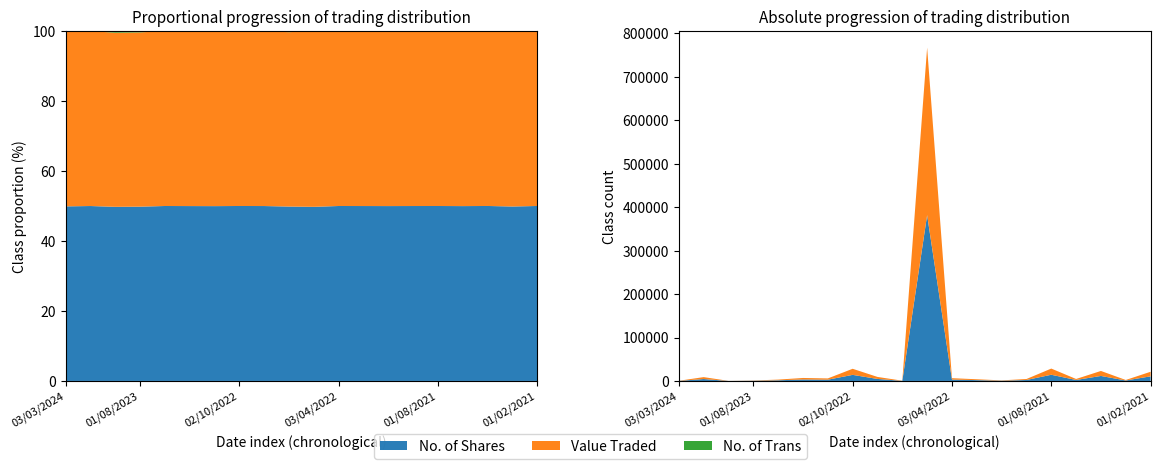

Reading left to right, list all the values displayed in this chart.

No. of Shares: 03/03/2024=205	01/10/2023=4393	03/09/2023=100	01/08/2023=494	02/04/2023=1545	01/03/2023=3433	01/11/2022=2900	02/10/2022=13993	03/07/2022=4617	01/06/2022=286	08/05/2022=381728	03/04/2022=3179	02/01/2022=1932	03/10/2021=650	01/09/2021=2230	01/08/2021=14234	01/07/2021=2267	01/06/2021=11500	02/05/2021=1100	01/02/2021=10573
Value Traded: 03/03/2024=205	01/10/2023=4393	03/09/2023=100	01/08/2023=494	02/04/2023=1545	01/03/2023=3433	01/11/2022=2900	02/10/2022=13993	03/07/2022=4617	01/06/2022=286	08/05/2022=385545	03/04/2022=3179	02/01/2022=1932	03/10/2021=650	01/09/2021=2230	01/08/2021=14234	01/07/2021=2267	01/06/2021=11500	02/05/2021=1100	01/02/2021=10573
No. of Trans: 03/03/2024=1	01/10/2023=4	03/09/2023=1	01/08/2023=4	02/04/2023=1	01/03/2023=5	01/11/2022=6	02/10/2022=7	03/07/2022=5	01/06/2022=2	08/05/2022=1	03/04/2022=2	02/01/2022=2	03/10/2021=1	01/09/2021=2	01/08/2021=9	01/07/2021=4	01/06/2021=4	02/05/2021=7	01/02/2021=4